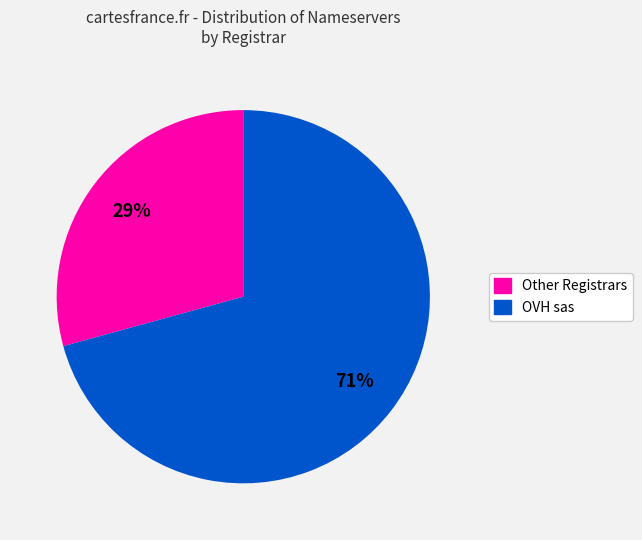

Does any single category account for the majority?

Yes